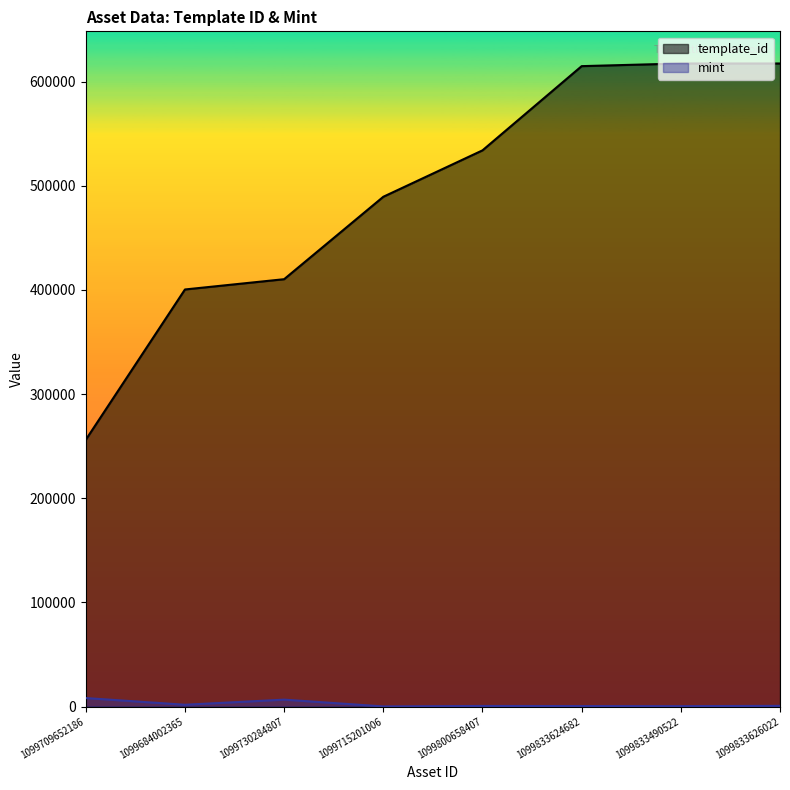

At 1099684002365, list the series in order from largest to smallest.

template_id, mint